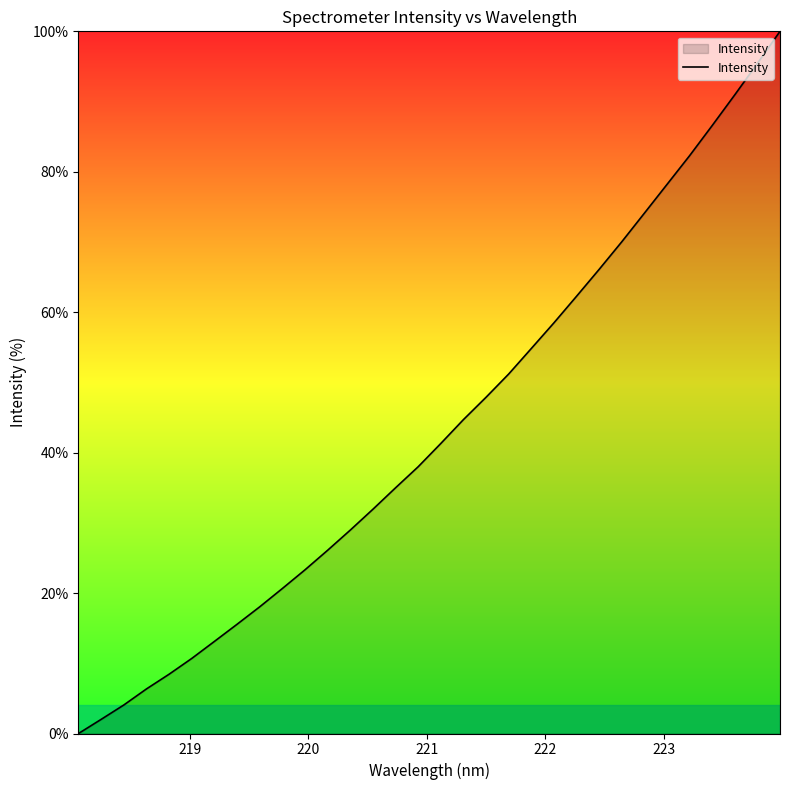

What is the difference between the maximum and minimum values?

100.0